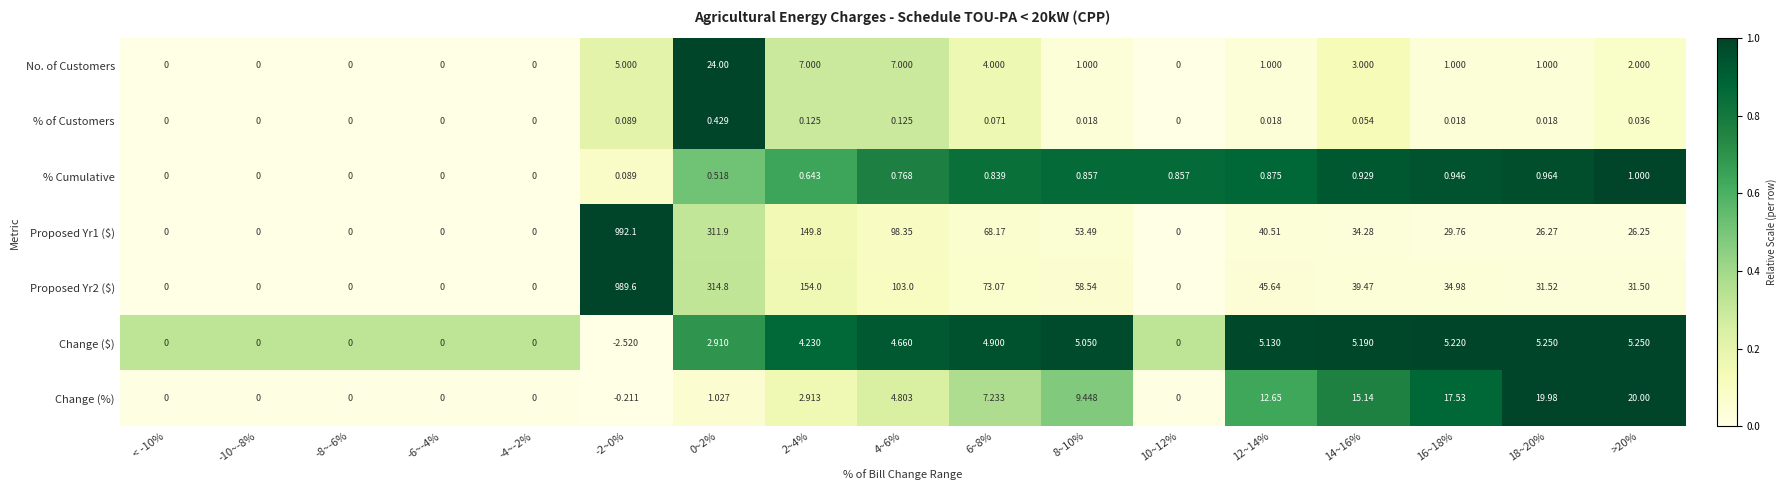

How many series are shown in this chart?

7